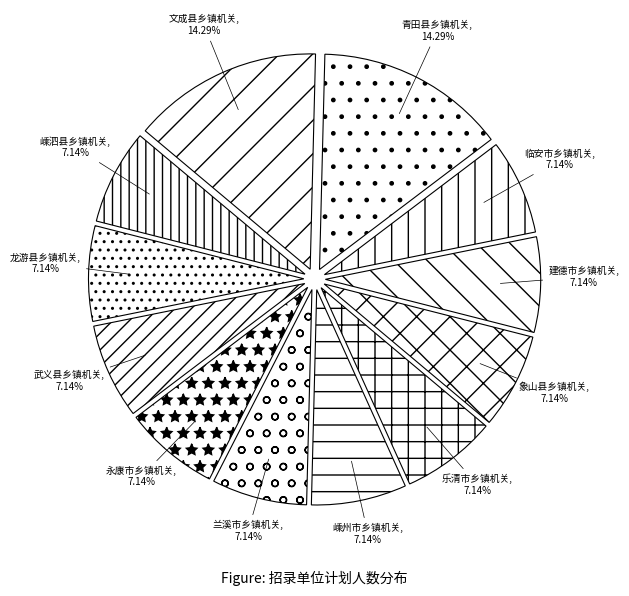

Combined, what portion of the pie is 建德市乡镇机关 and 龙游县乡镇机关?

14.3%